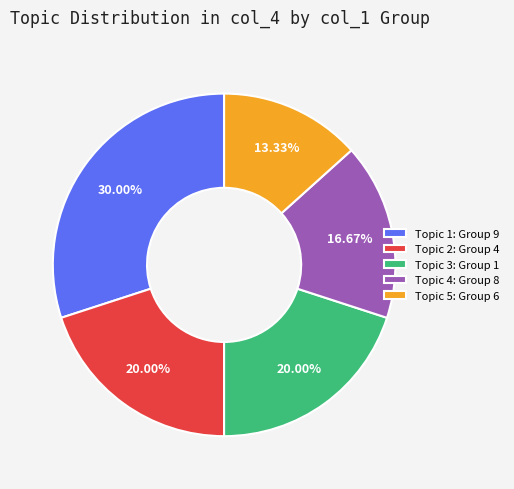

Which category has the smallest portion of the pie?

Topic 5: Group 6